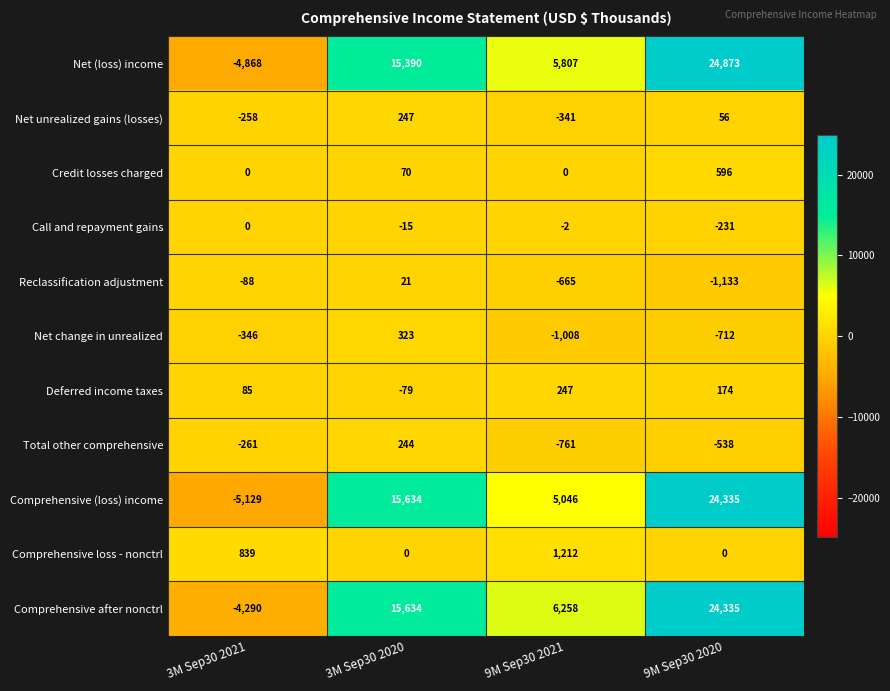

What is the minimum value for Deferred income taxes?

-79